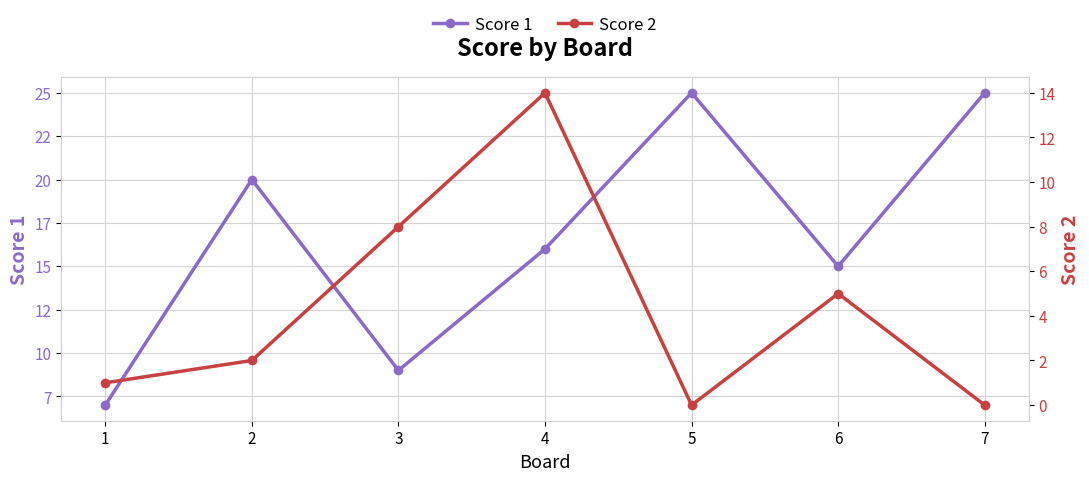

The value of Score 2 at 4 is 14. True or false?

True